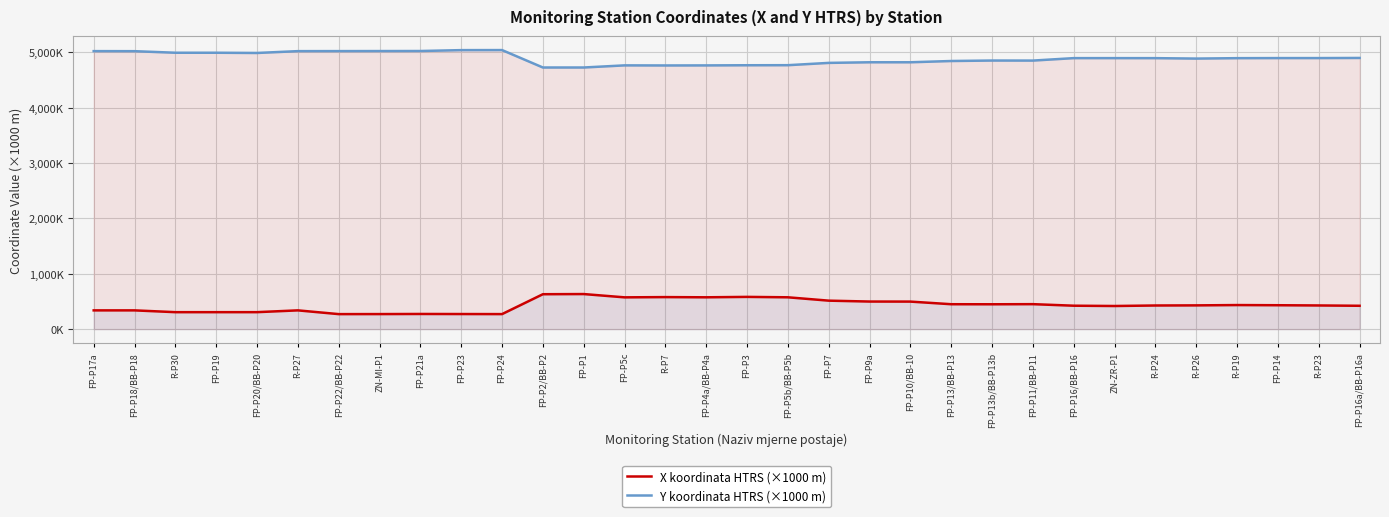

True or false: Y koordinata HTRS (×1000 m) and X koordinata HTRS (×1000 m) intersect in this chart.

False